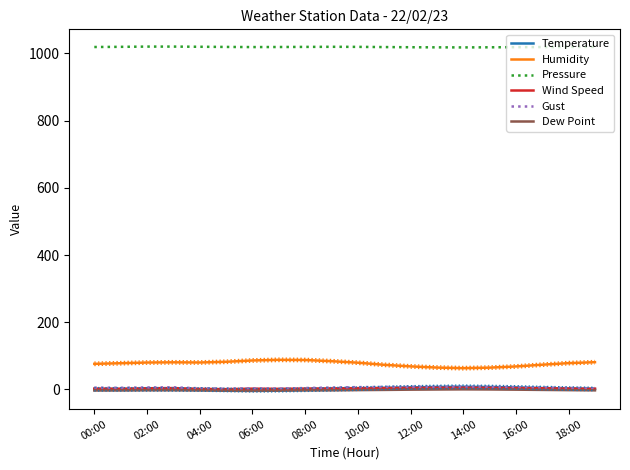

How many data points does each series have?

20